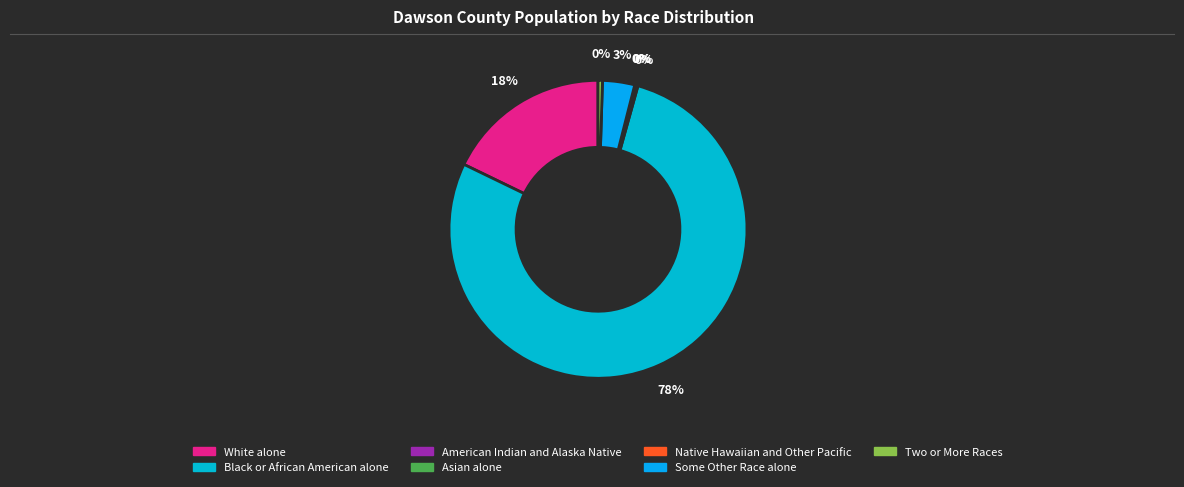

Is there any slice that represents more than half of the pie?

Yes